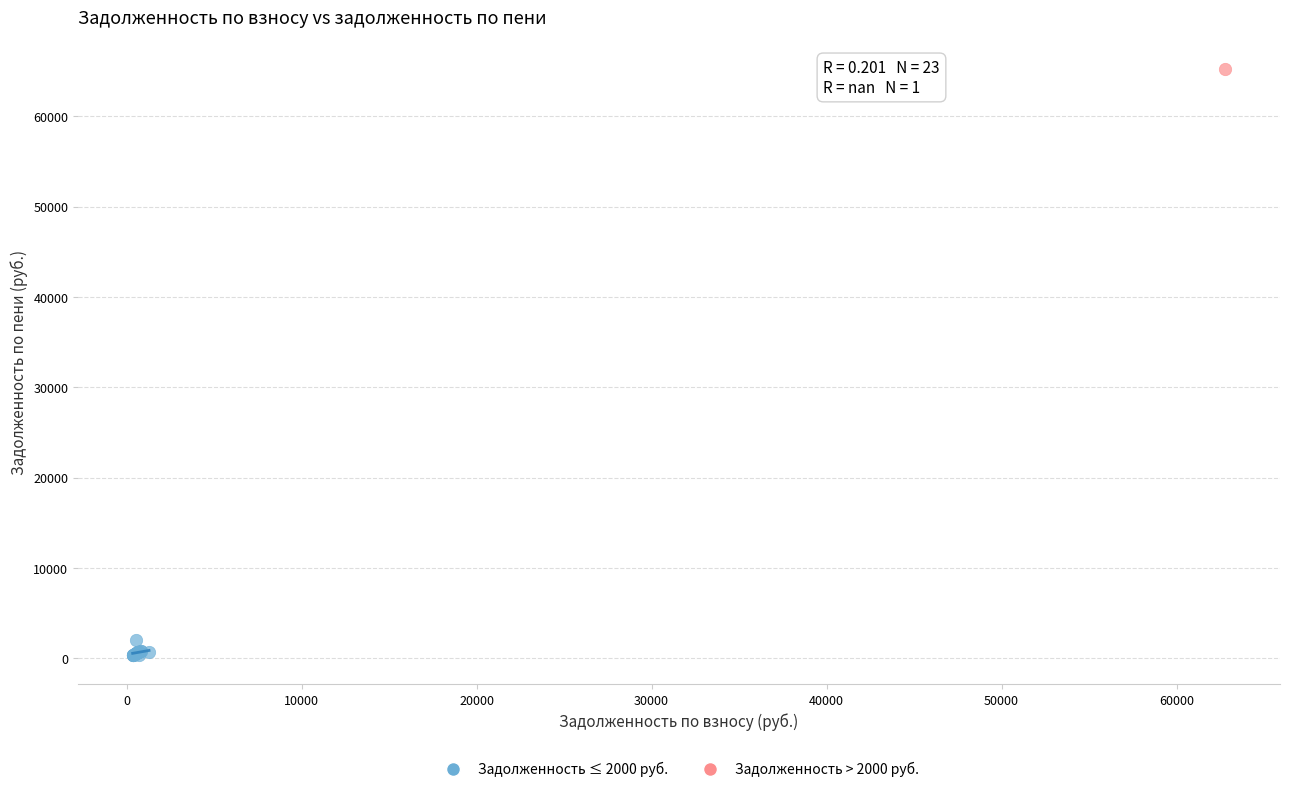

What are all the series names shown in the legend?

Задолженность ≤ 2000 руб., Задолженность > 2000 руб.